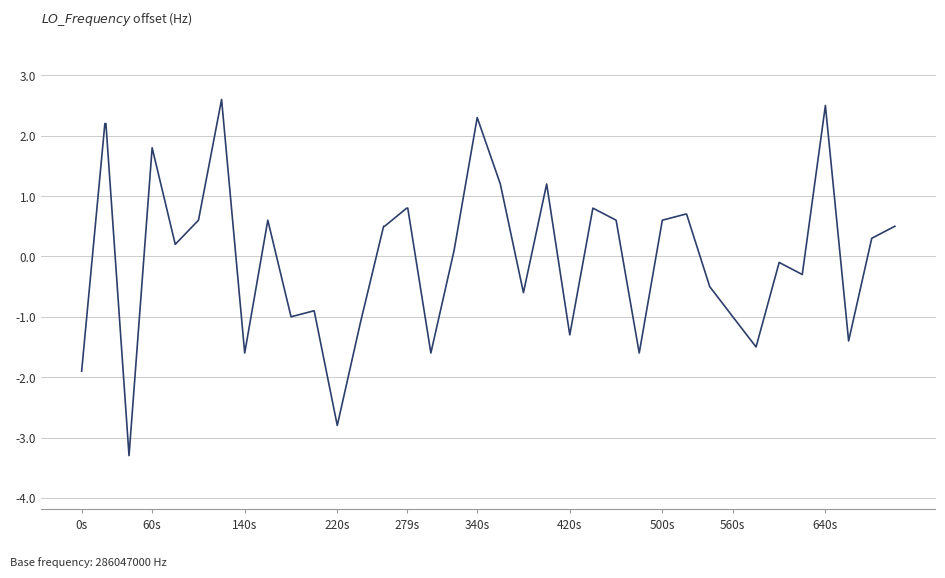

What is the difference between the maximum and minimum values?

5.9